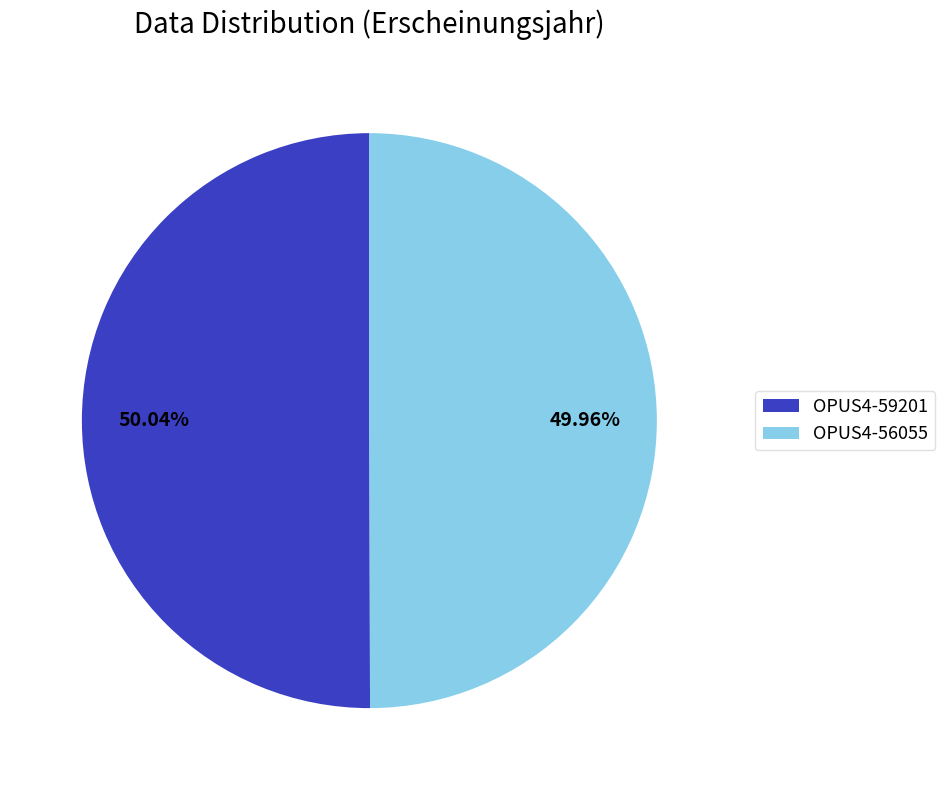

The OPUS4-56055 slice represents 50% of the pie. True or false?

True